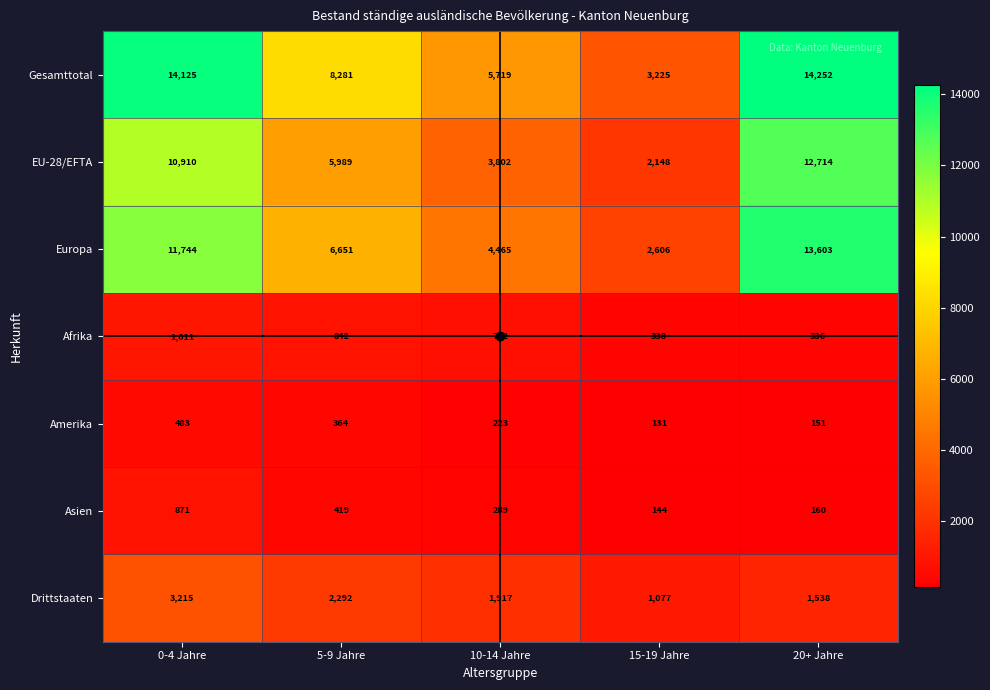

Where is Asien nearest to the value 507?

5-9 Jahre